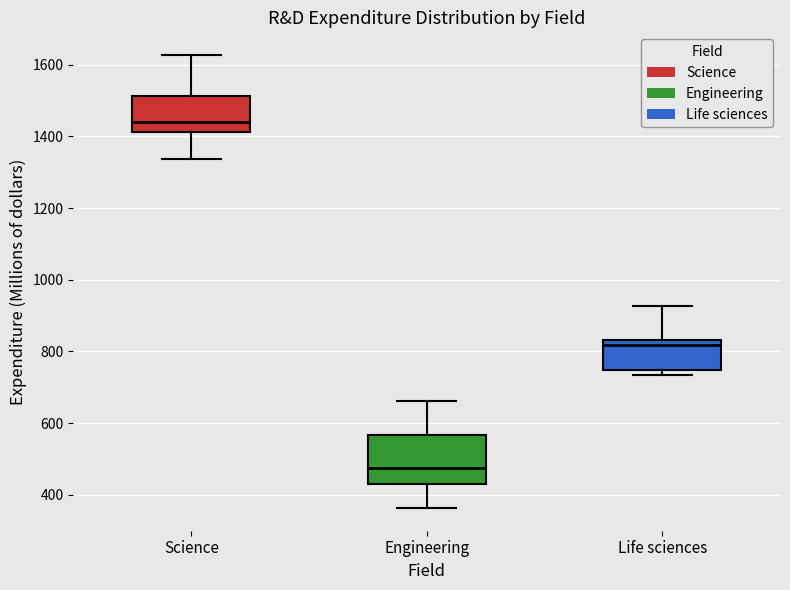

Reading left to right, transcribe this box plot: for each box, give where its median line is, the range the box spans, and where its two whiskers end, as read against the y-axis. The values are not printed on the chart, so give them approximately, as read against the axis.

Science: median 1440, box 1420 to 1520, whiskers 1340 to 1620
Engineering: median 480, box 440 to 560, whiskers 360 to 660
Life sciences: median 820, box 740 to 840, whiskers 740 (just below the box's lower edge) to 920